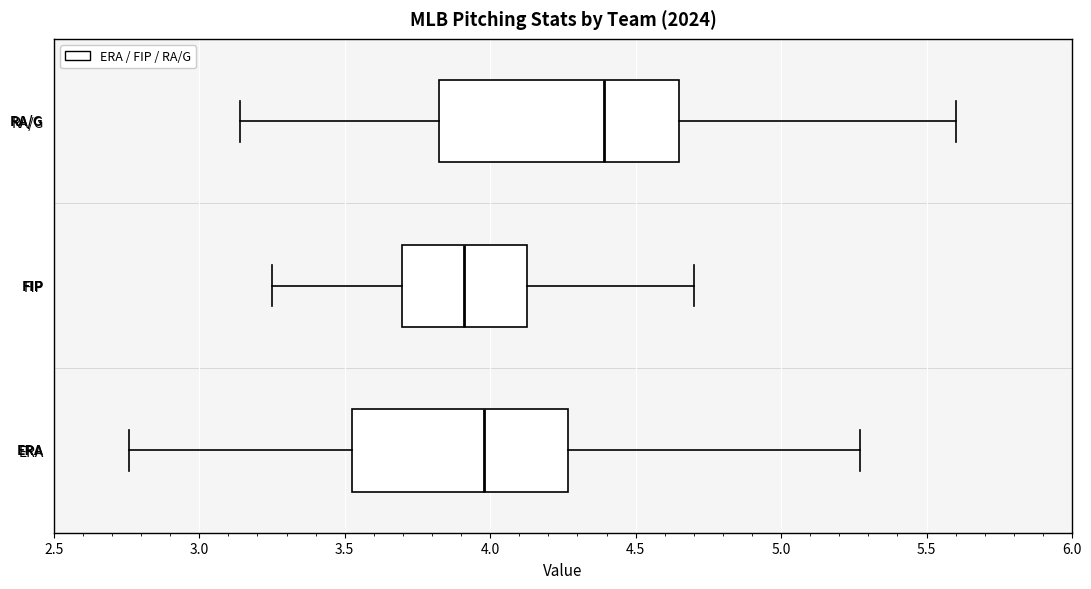

Reading bottom to top, read every box against the x-axis: the position of its median line, the range the box covers, and the ends of its whiskers. The values are not printed on the chart, so give them approximately, as read against the axis.

ERA: median 4.00, box 3.55 to 4.25, whiskers 2.75 to 5.25
FIP: median 3.90, box 3.70 to 4.15, whiskers 3.25 to 4.70
RA/G: median 4.40, box 3.85 to 4.65, whiskers 3.15 to 5.60